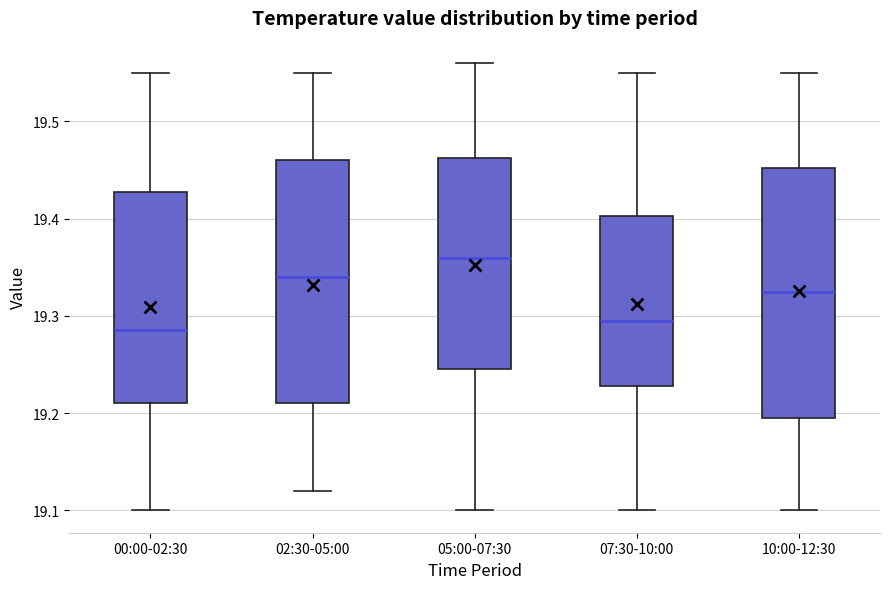

Reading left to right, transcribe this box plot: for each box, give where its median line is, the range the box spans, and where its two whiskers end, as read against the y-axis. The values are not printed on the chart, so give them approximately, as read against the axis.

00:00-02:30: median 19.29, box 19.21 to 19.43, whiskers 19.10 to 19.55
02:30-05:00: median 19.34, box 19.21 to 19.46, whiskers 19.12 to 19.55
05:00-07:30: median 19.36, box 19.25 to 19.46, whiskers 19.10 to 19.56
07:30-10:00: median 19.30, box 19.23 to 19.40, whiskers 19.10 to 19.55
10:00-12:30: median 19.33, box 19.20 to 19.45, whiskers 19.10 to 19.55